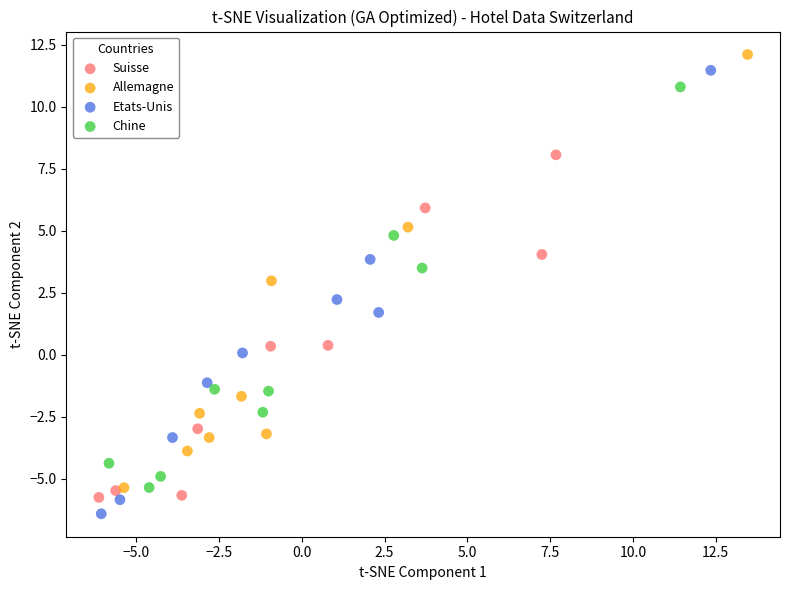

What are all the series names shown in the legend?

Suisse, Allemagne, Etats-Unis, Chine